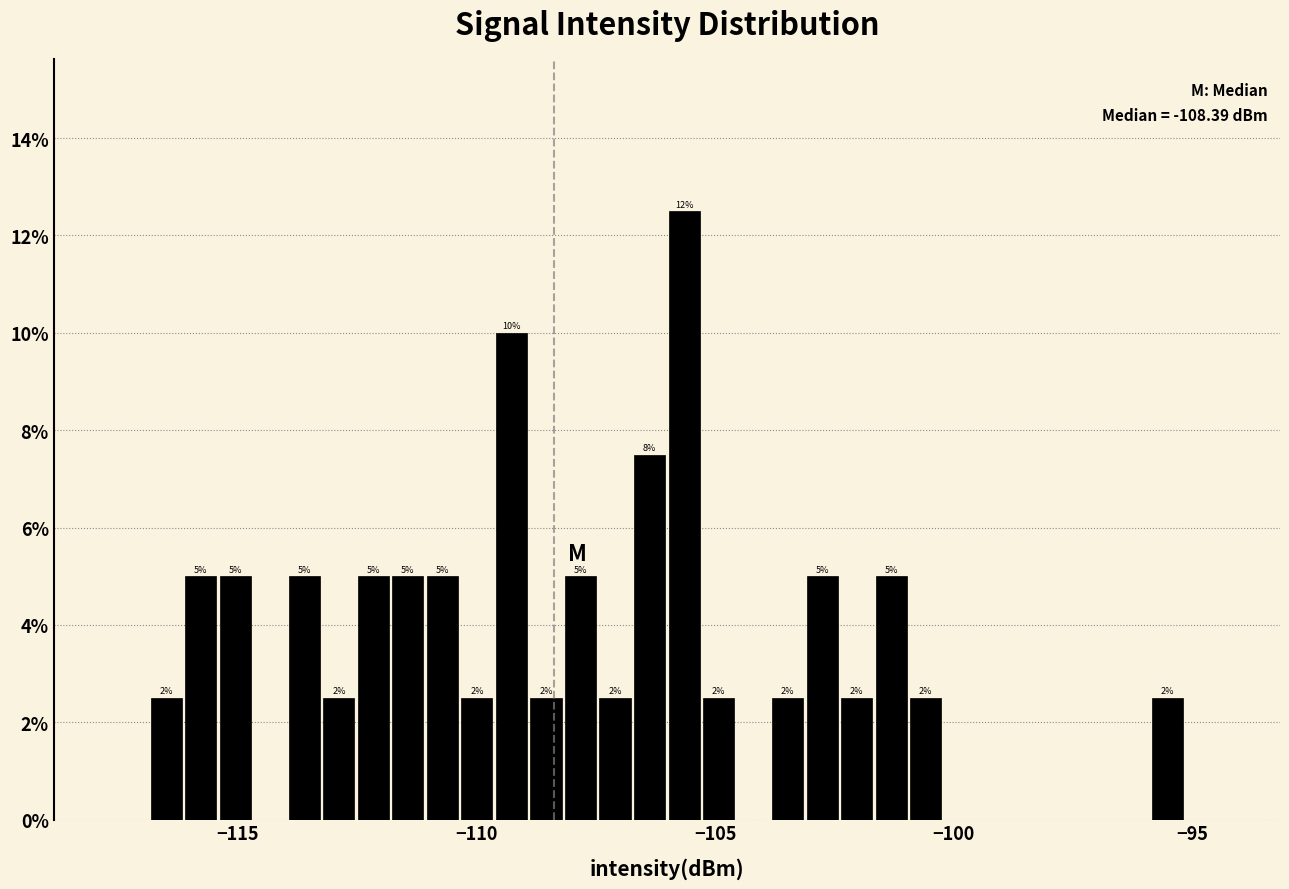

Read against the x-axis, roughly where is the centre of the tallest bar?

-105.5